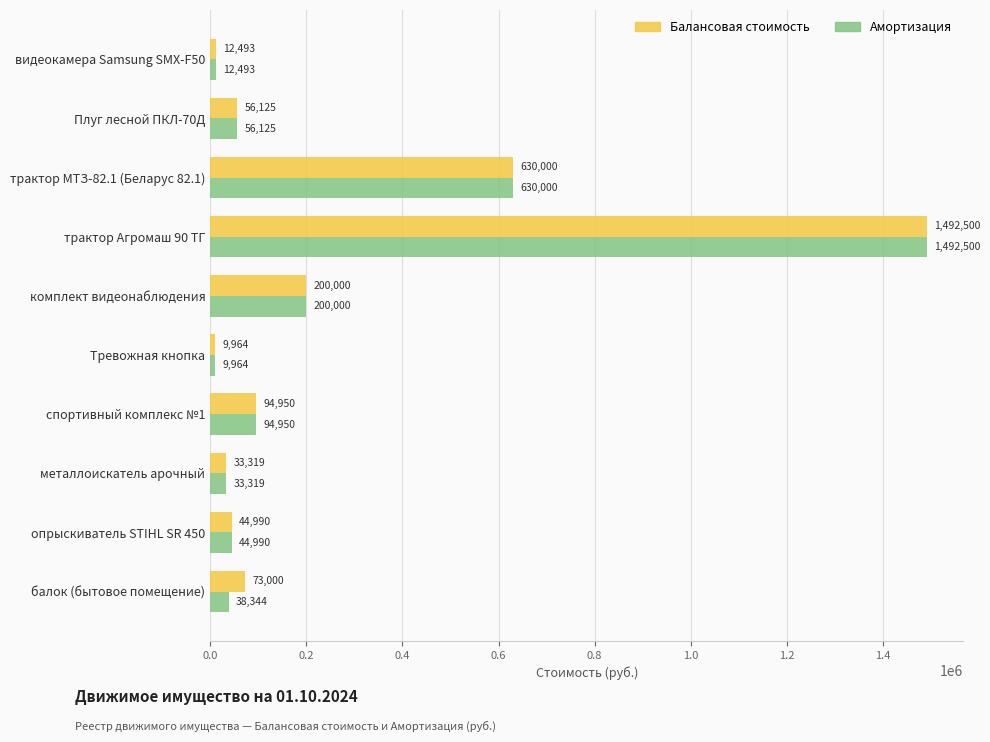

What is the maximum value for Амортизация?

1492500.0